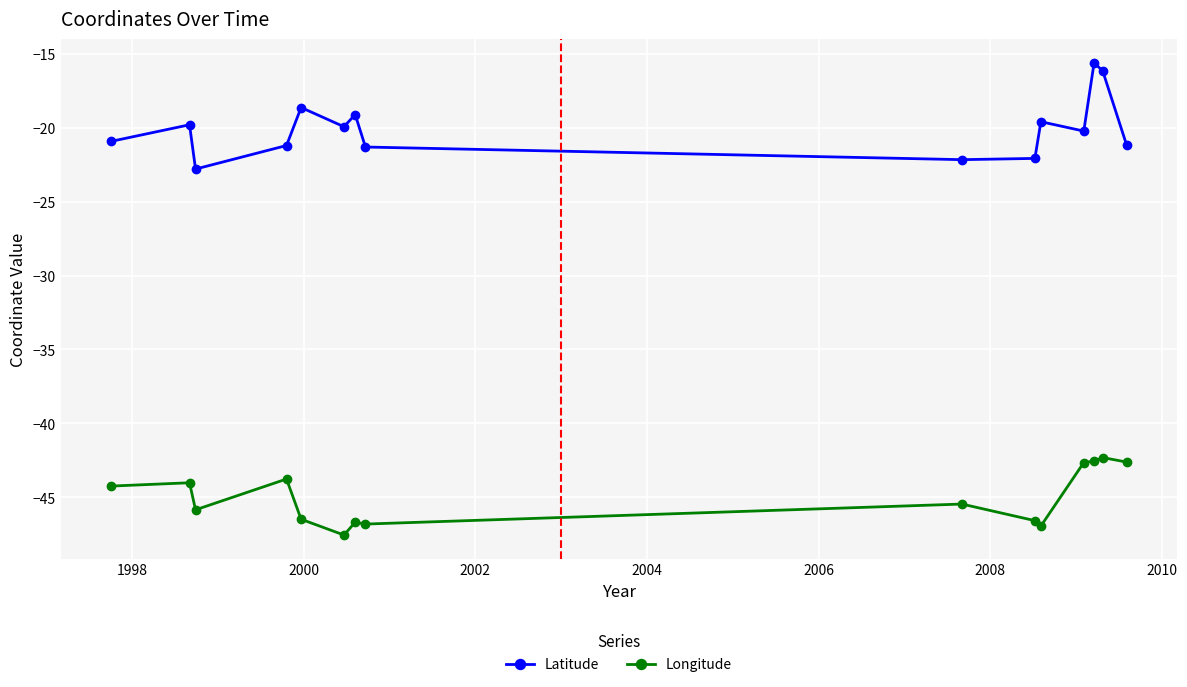

True or false: Longitude and Latitude intersect in this chart.

False